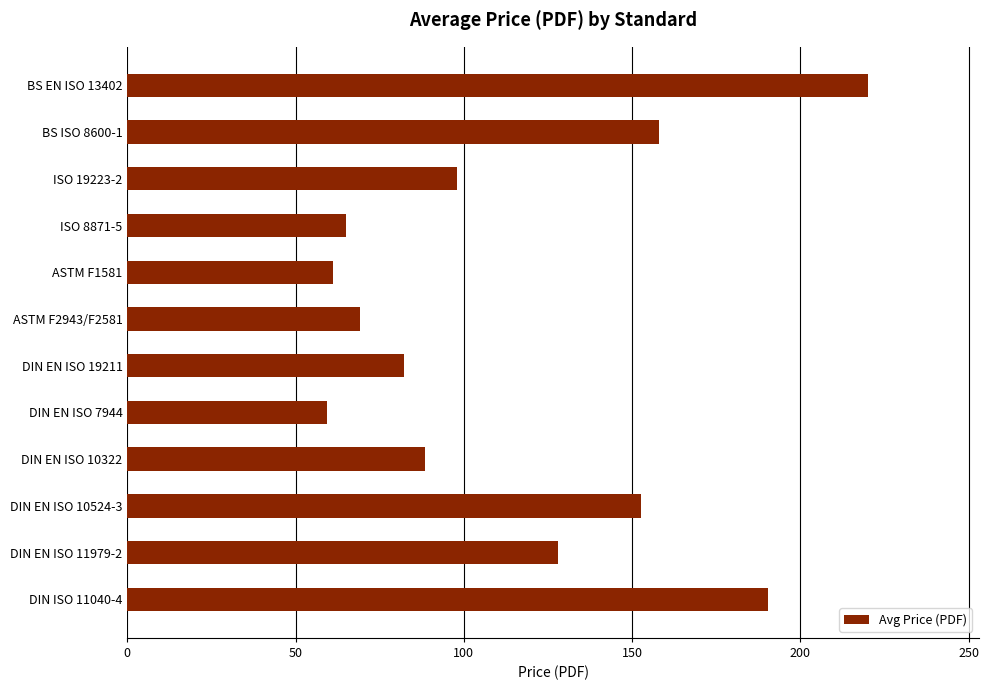

Is it true that the value at DIN EN ISO 11979-2 is 210.1?

False